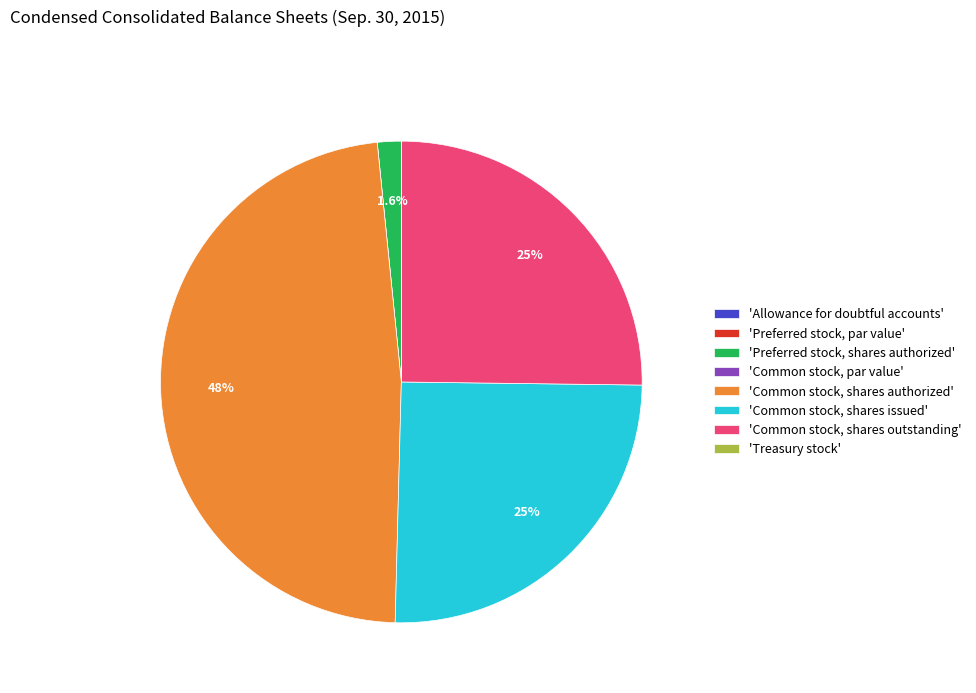

What is the largest slice in the pie chart?

'Common stock, shares authorized'